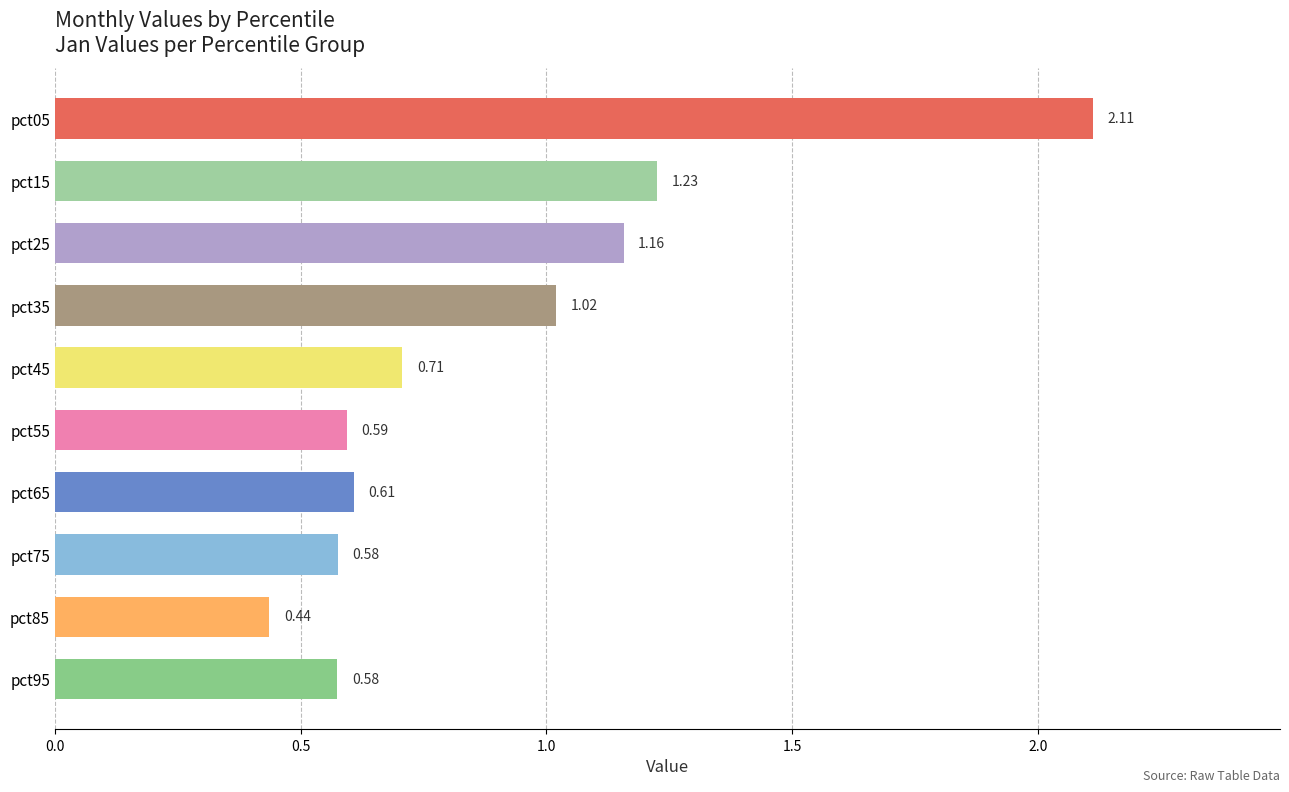

Where is the data nearest to the value 1?

pct35